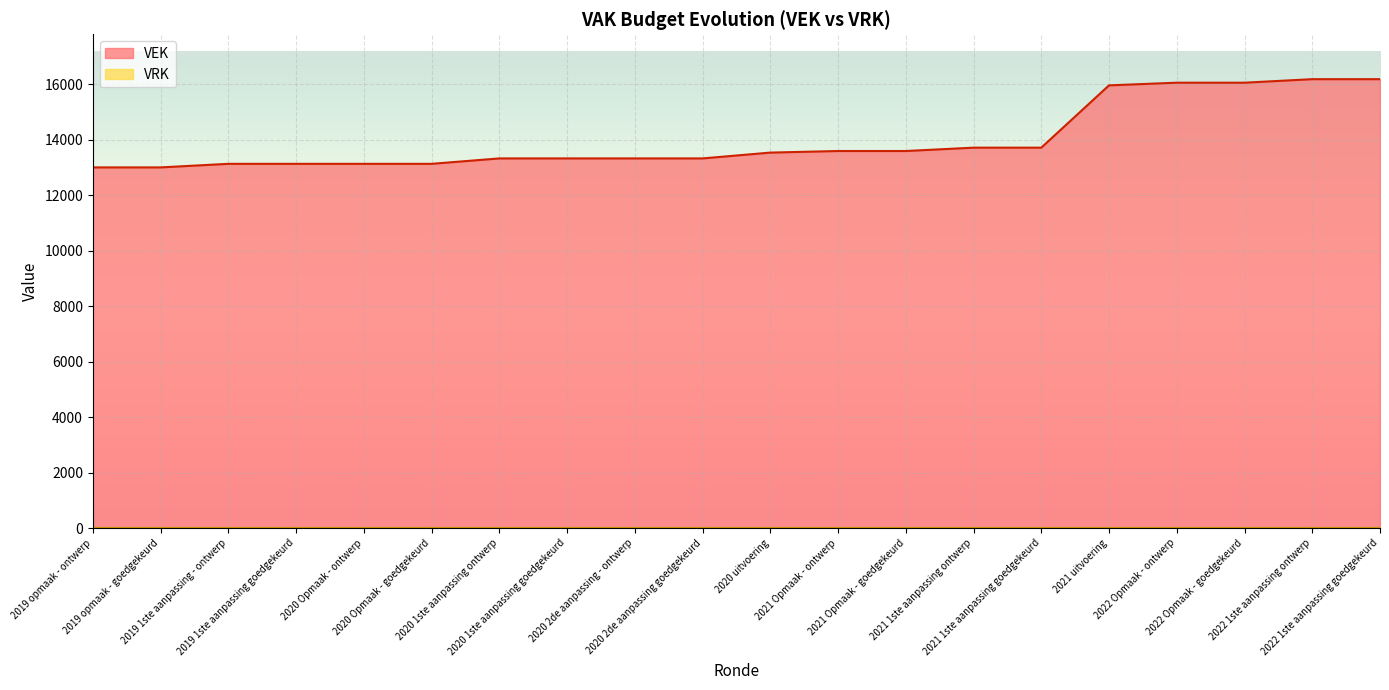

What is the ratio of the value at 2021 Opmaak - goedgekeurd to the value at 2022 Opmaak - ontwerp?

0.8